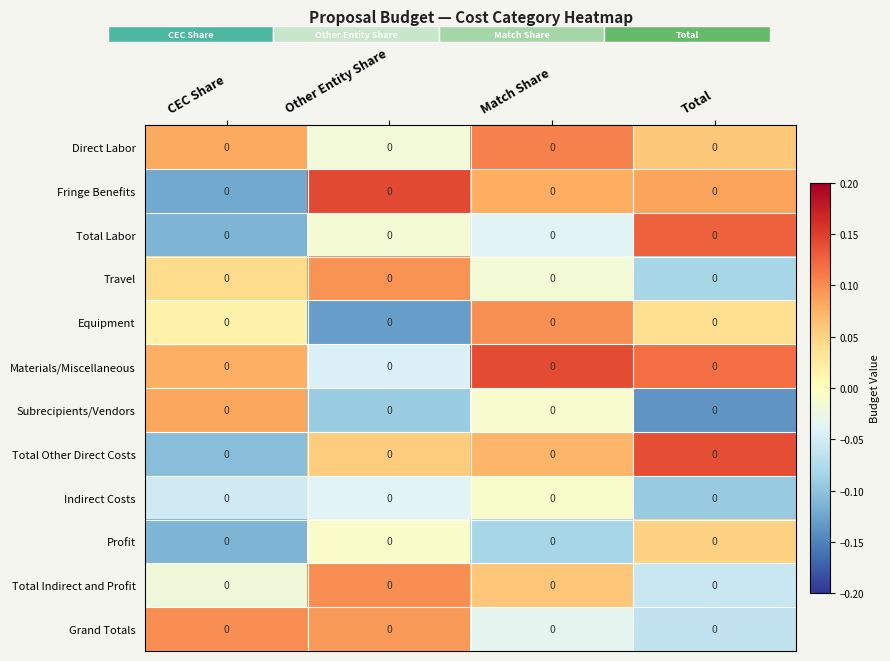

Reading left to right, extract all data points from this chart.

Direct Labor: CEC Share=0.0	Other Entity Share=0.0	Match Share=0.0	Total=0.0
Fringe Benefits: CEC Share=0.0	Other Entity Share=0.0	Match Share=0.0	Total=0.0
Total Labor: CEC Share=0.0	Other Entity Share=0.0	Match Share=0.0	Total=0.0
Travel: CEC Share=0.0	Other Entity Share=0.0	Match Share=0.0	Total=0.0
Equipment: CEC Share=0.0	Other Entity Share=0.0	Match Share=0.0	Total=0.0
Materials/Miscellaneous: CEC Share=0.0	Other Entity Share=0.0	Match Share=0.0	Total=0.0
Subrecipients/Vendors: CEC Share=0.0	Other Entity Share=0.0	Match Share=0.0	Total=0.0
Total Other Direct Costs: CEC Share=0.0	Other Entity Share=0.0	Match Share=0.0	Total=0.0
Indirect Costs: CEC Share=0.0	Other Entity Share=0.0	Match Share=0.0	Total=0.0
Profit: CEC Share=0.0	Other Entity Share=0.0	Match Share=0.0	Total=0.0
Total Indirect and Profit: CEC Share=0.0	Other Entity Share=0.0	Match Share=0.0	Total=0.0
Grand Totals: CEC Share=0.0	Other Entity Share=0.0	Match Share=0.0	Total=0.0